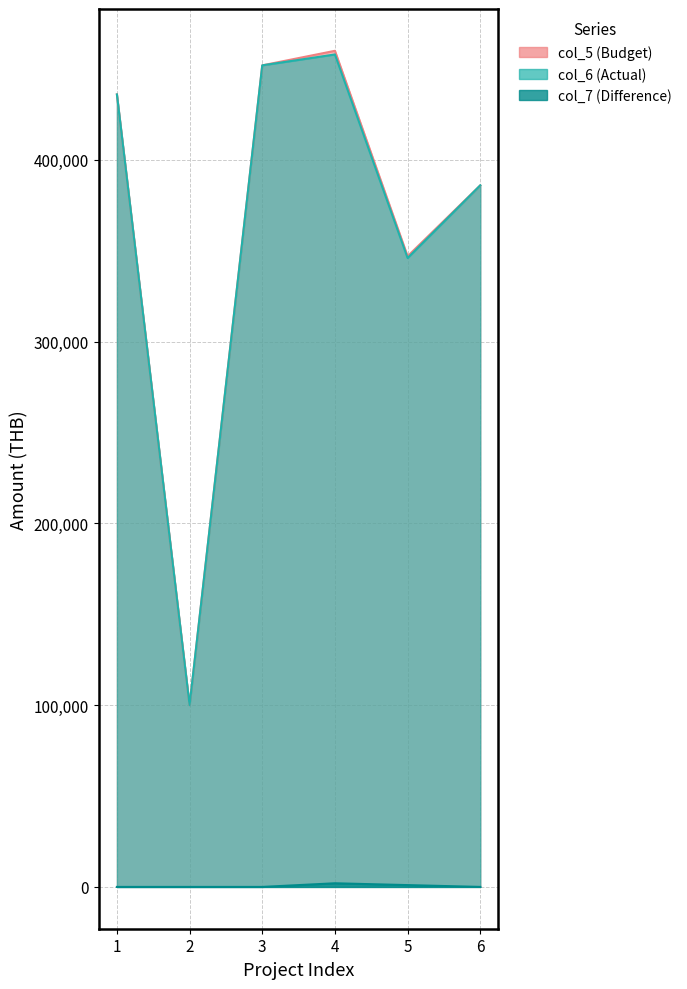

True or false: col_7 has a value of 0 at 3.

True